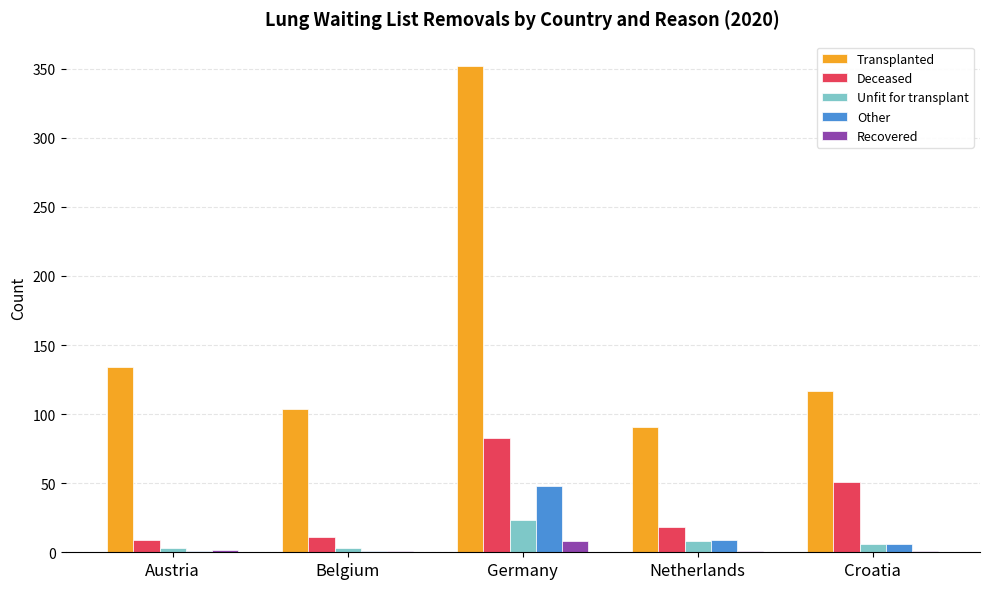

What is the sum of the Unfit for transplant values at Croatia and Germany?

29